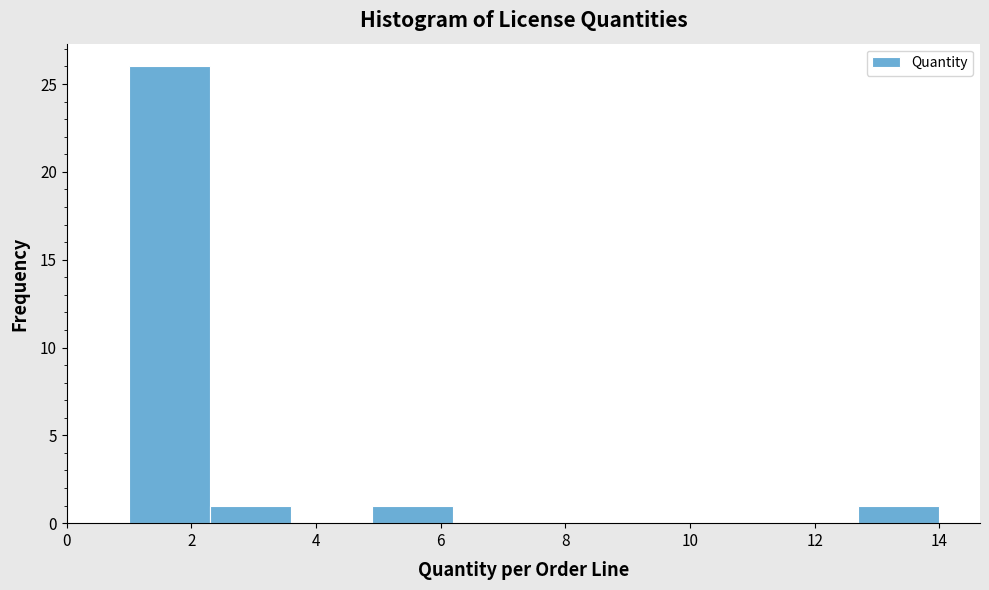

What is the height of the bar covering 4.9 to 6.2 on the x-axis? Neither the bar edges nor the heights are printed on the chart, so give them approximately, as read against the axes.

1